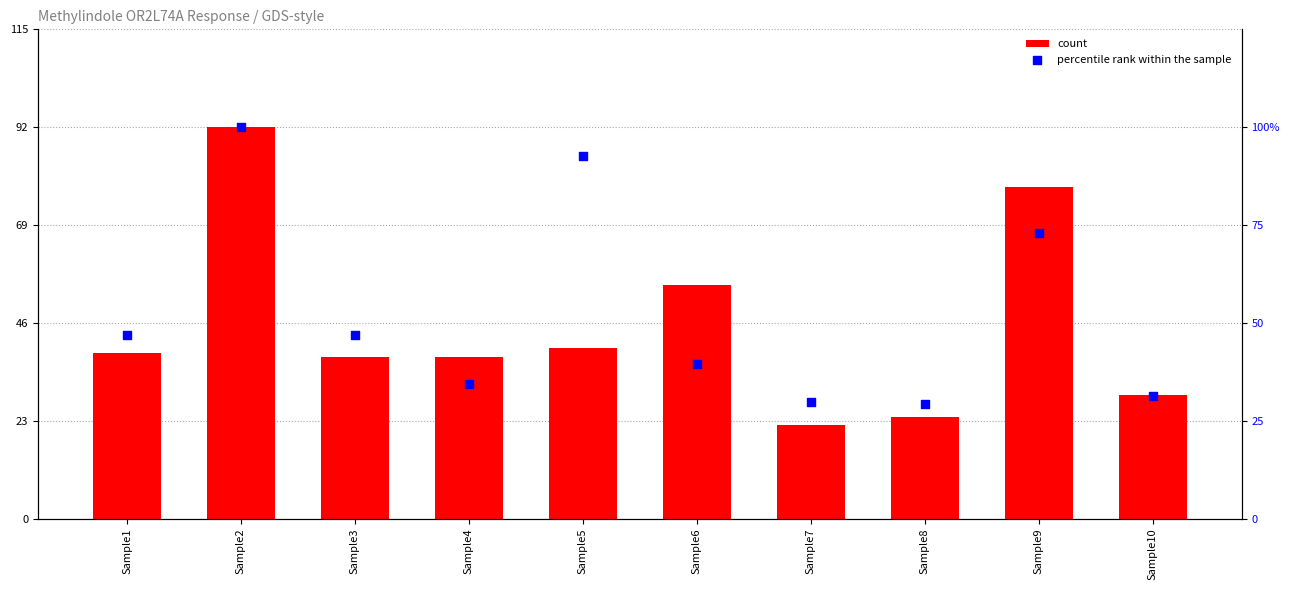

Which series contains the lowest Y value?

count